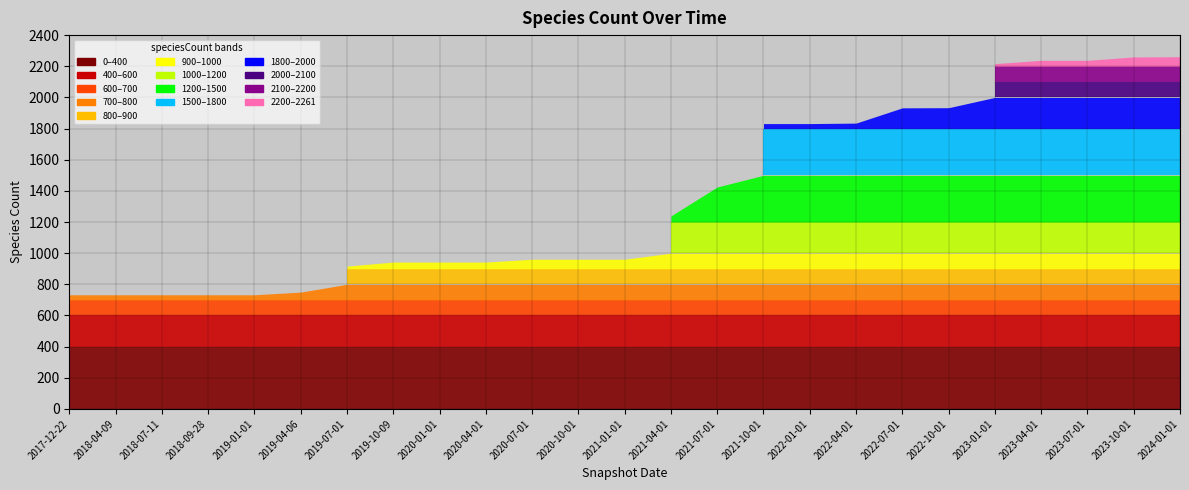

How many values exceed 961?

12